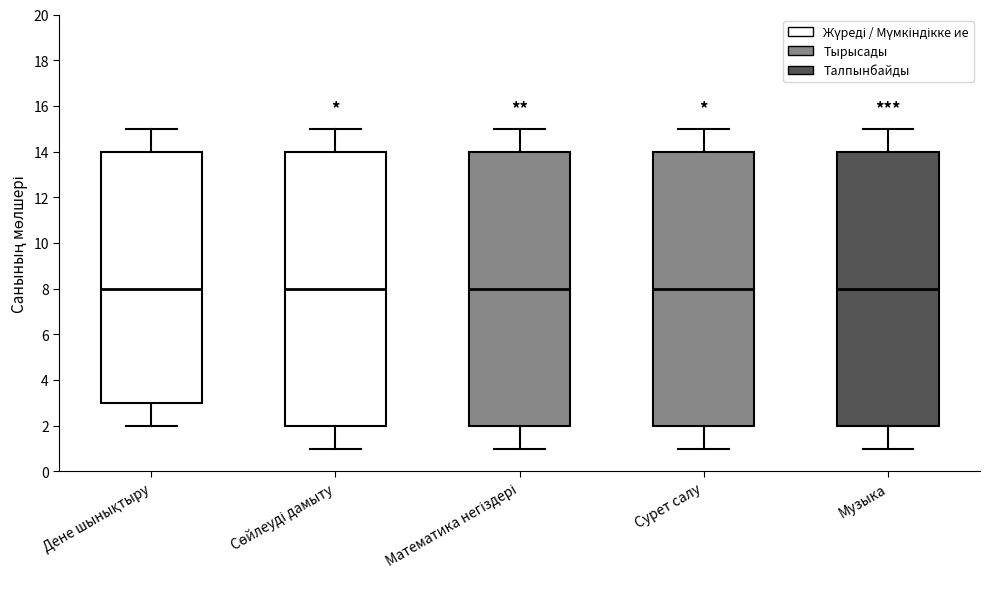

Reading left to right, transcribe this box plot: for each box, give where its median line is, the range the box spans, and where its two whiskers end, as read against the y-axis. The values are not printed on the chart, so give them approximately, as read against the axis.

Дене шынықтыру: median 8, box 3 to 14, whiskers 2 to 15
Сөйлеуді дамыту: median 8, box 2 to 14, whiskers 1 to 15
Математика негіздері: median 8, box 2 to 14, whiskers 1 to 15
Сурет салу: median 8, box 2 to 14, whiskers 1 to 15
Музыка: median 8, box 2 to 14, whiskers 1 to 15